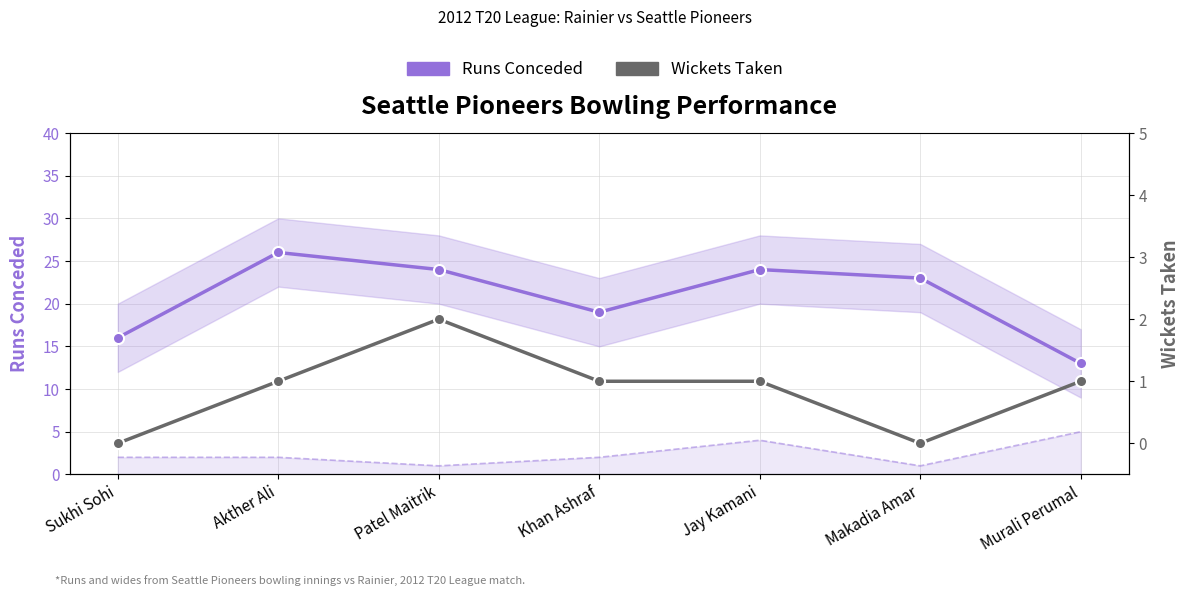

What is the approximate value of Runs Conceded at Sukhi Sohi, to the nearest 5?

15